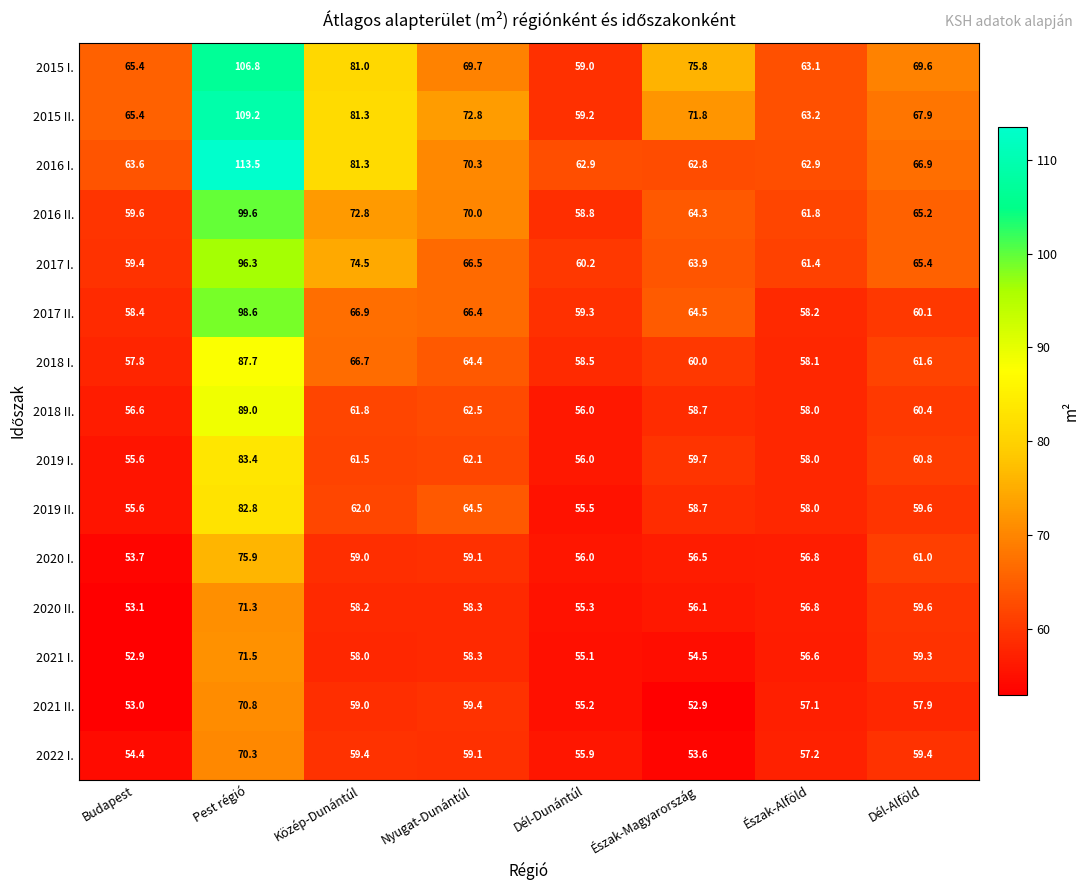

True or false: 2020 II. has a value of 16.8 at Dél-Dunántúl.

False